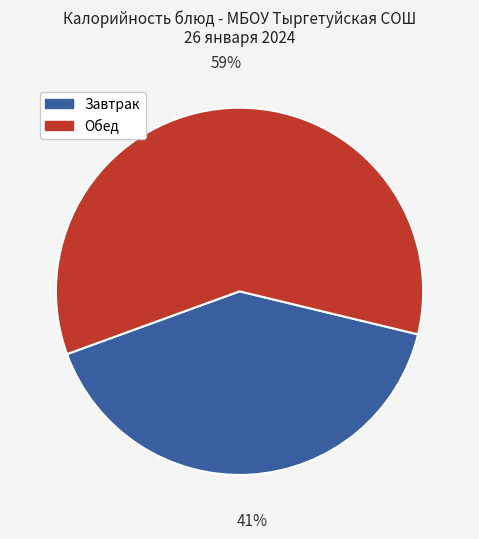

Count the number of slices in the pie.

2